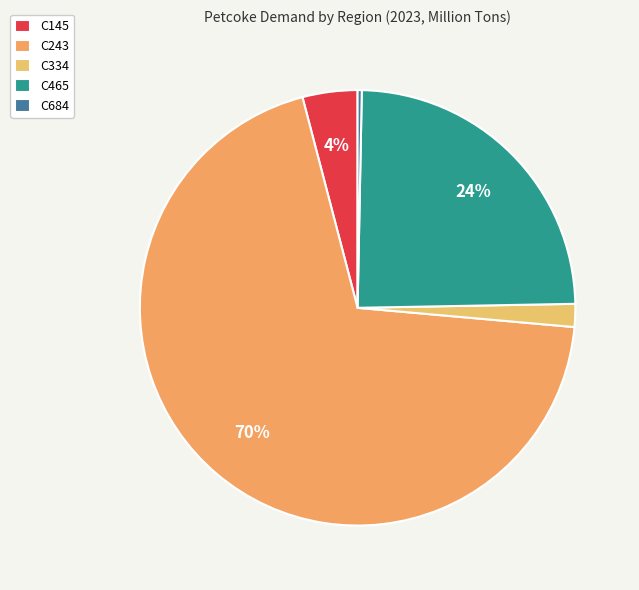

Does C243 account for over 50% of the chart?

Yes